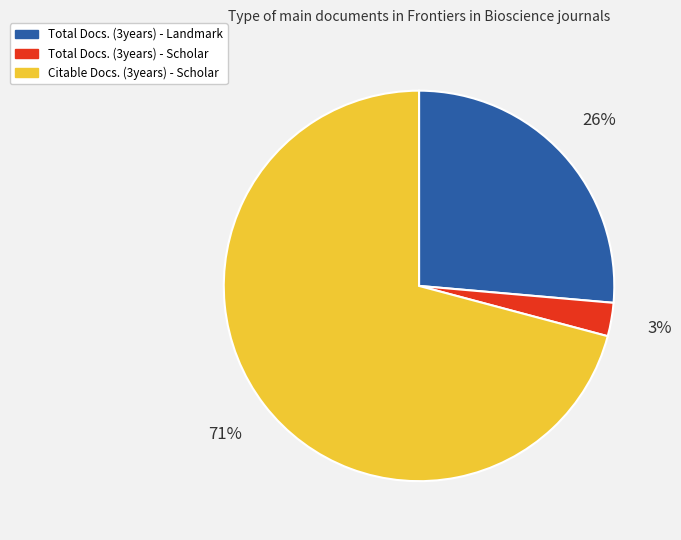

Which has a higher value, Citable Docs. (3years) - Scholar or Total Docs. (3years) - Landmark?

Citable Docs. (3years) - Scholar